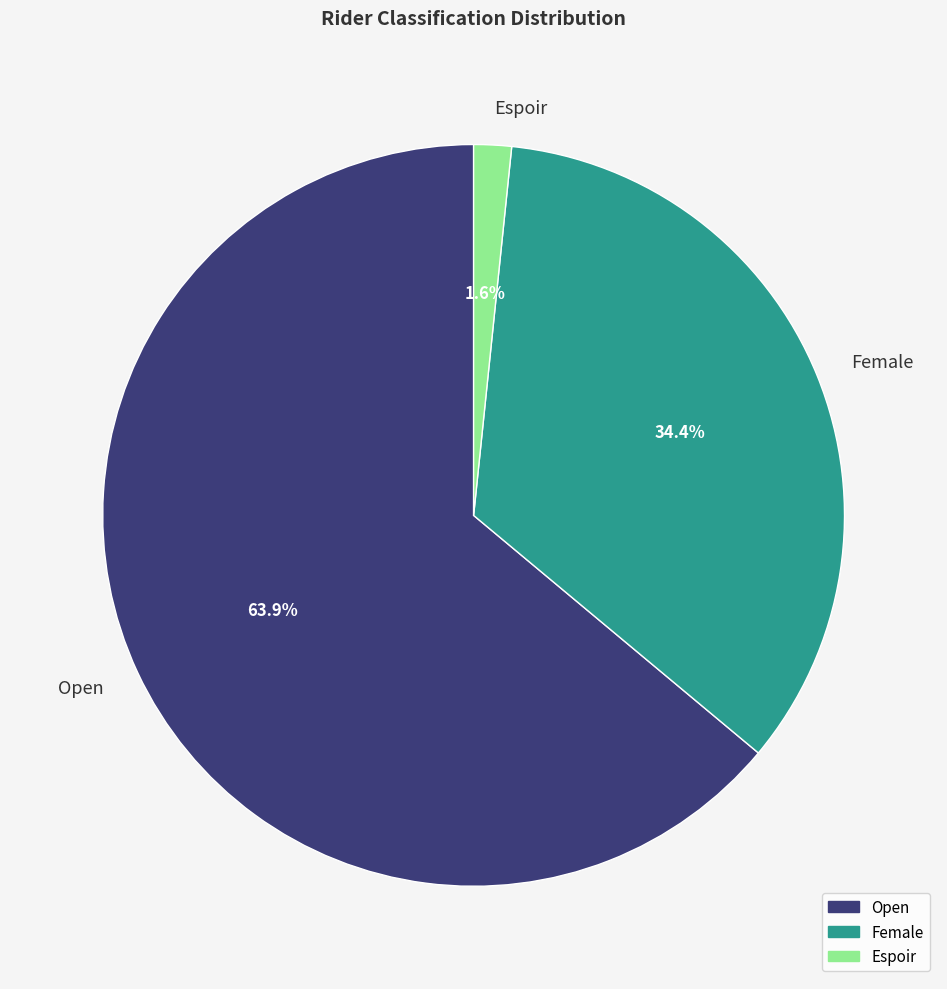

Count the number of slices in the pie.

3